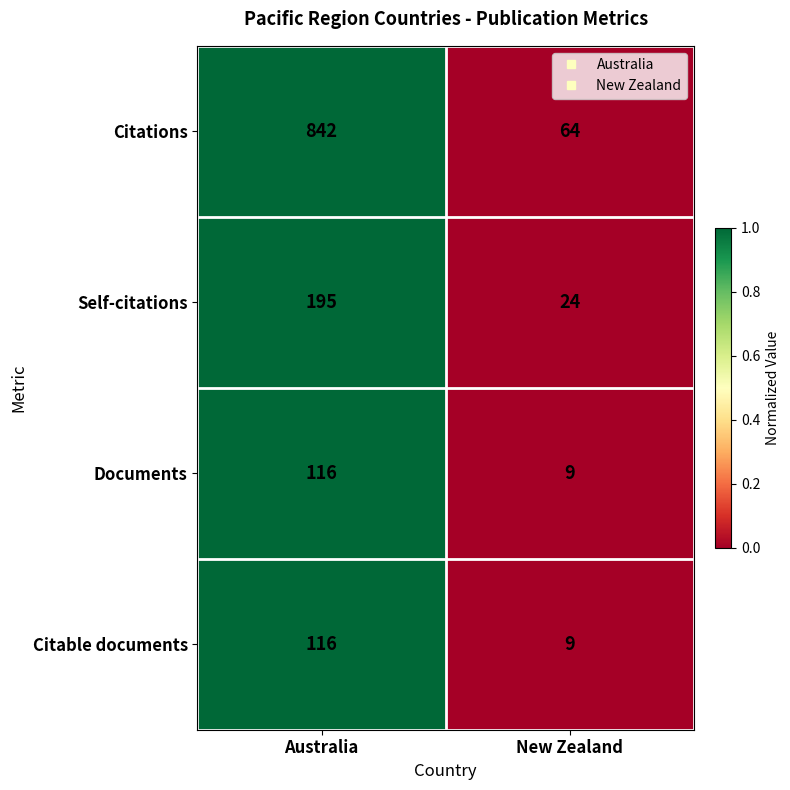

Which label corresponds to the smallest value in the chart?

New Zealand